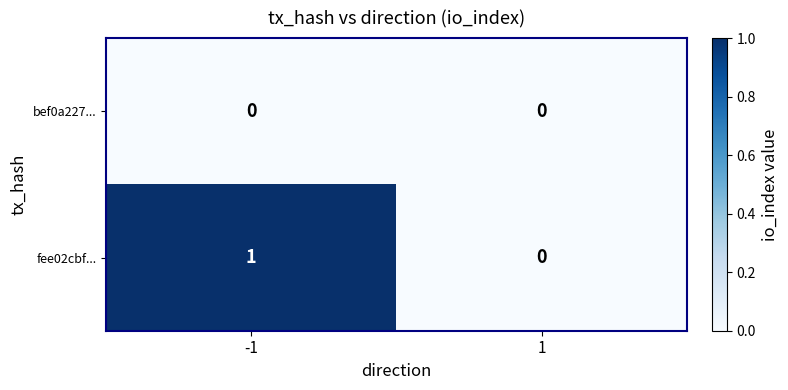

Count the number of categories in the chart.

2